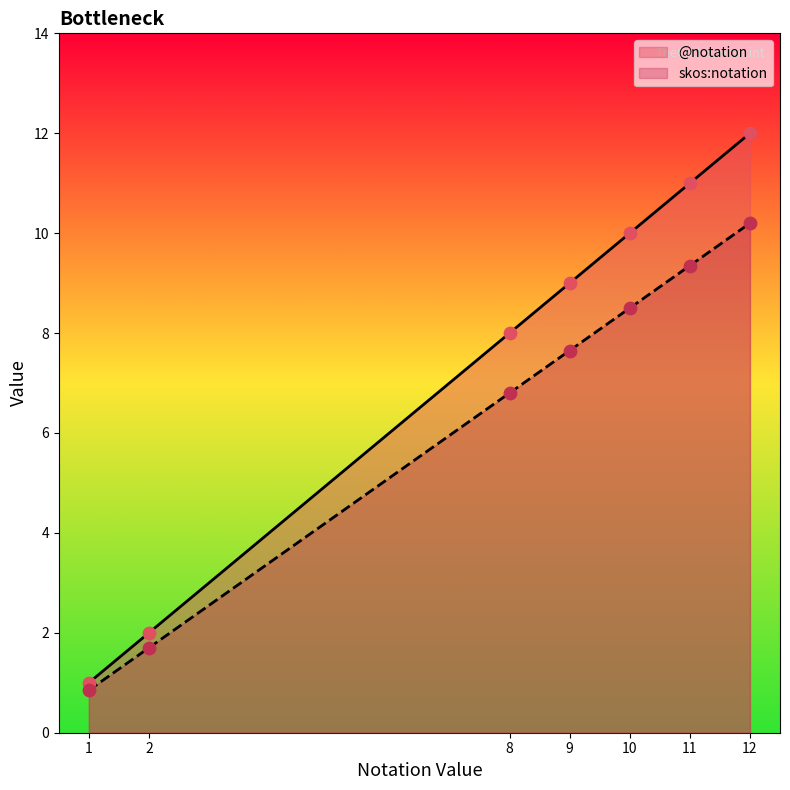

Which series has the largest Y range (max minus min)?

@notation